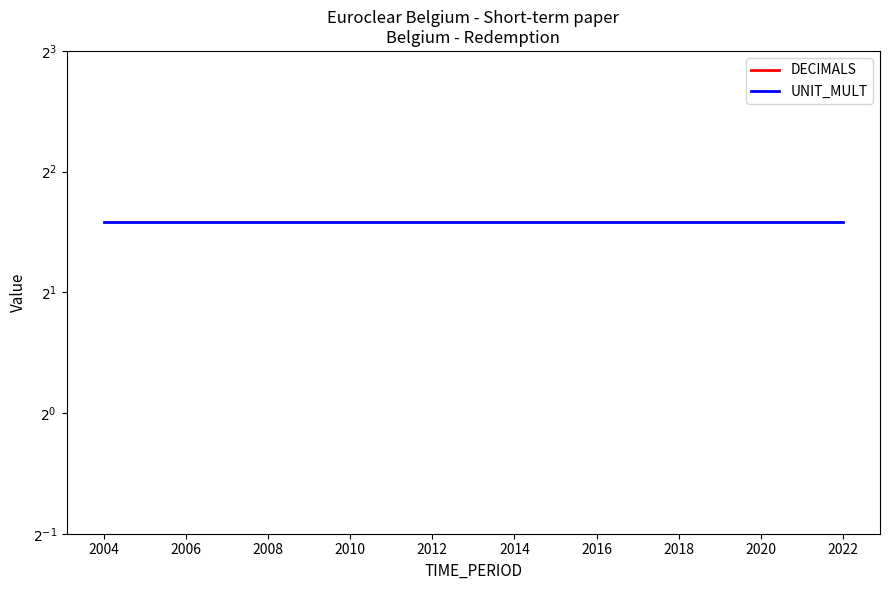

What is the label of the 10th point from the left?

2022